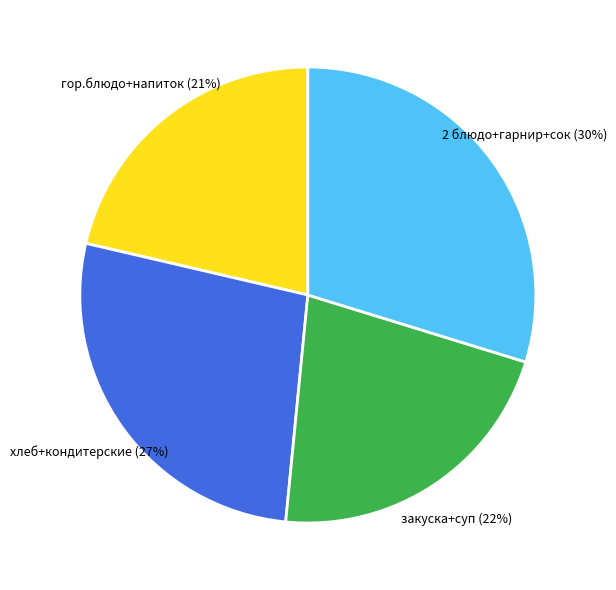

Is there a majority slice in this chart?

No